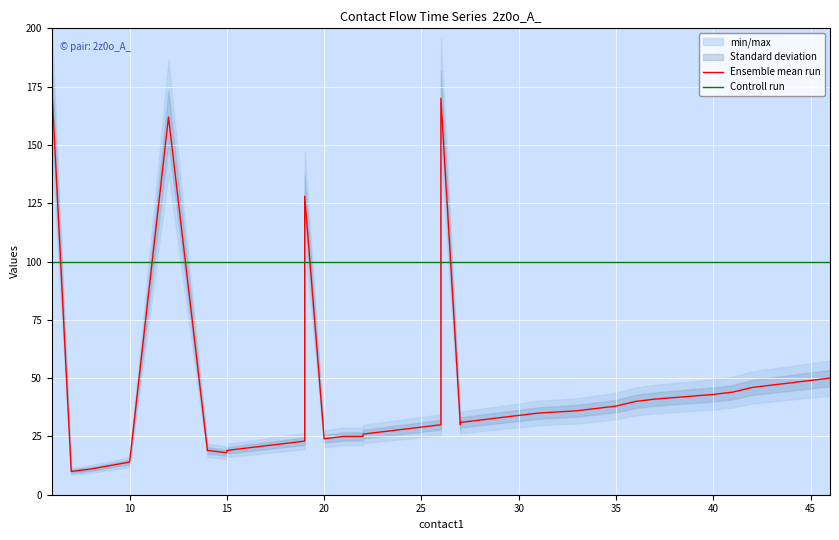

What is the average value of the Controll run series?

100